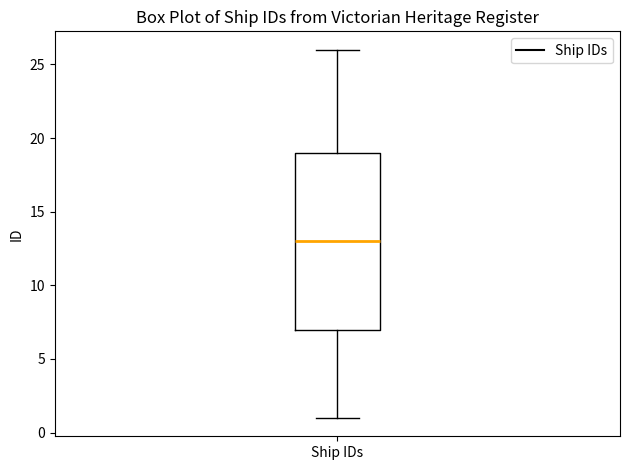

Where does the lower whisker of the box for Ship IDs end on the y-axis? The values are not printed on the chart, so give them approximately, as read against the axis.

1